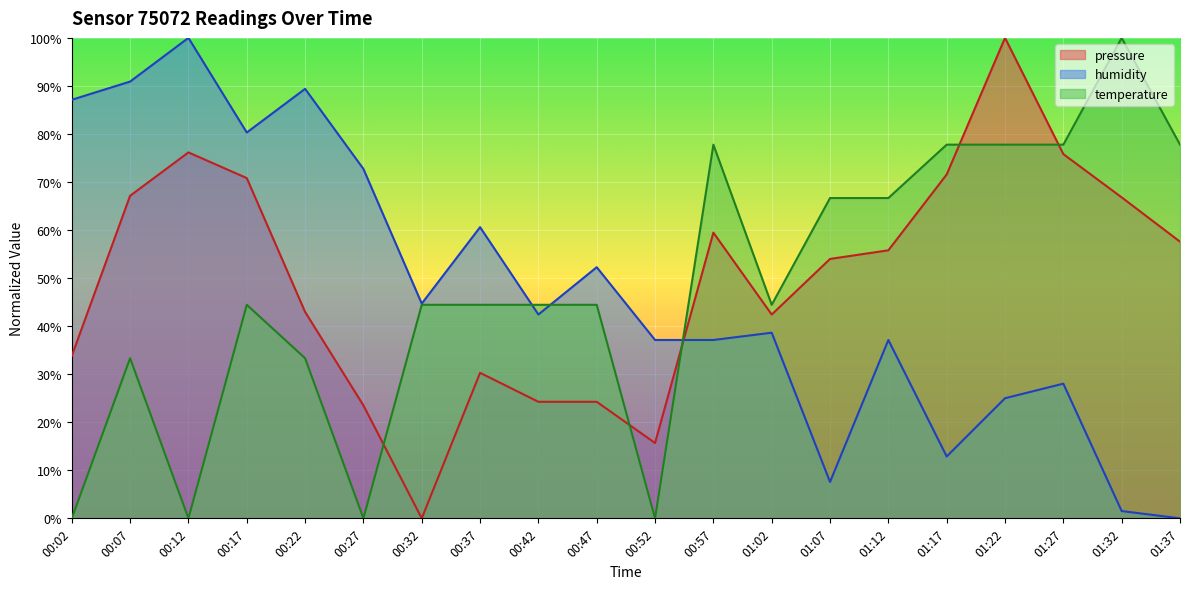

At which label is humidity closest to 50?

00:47